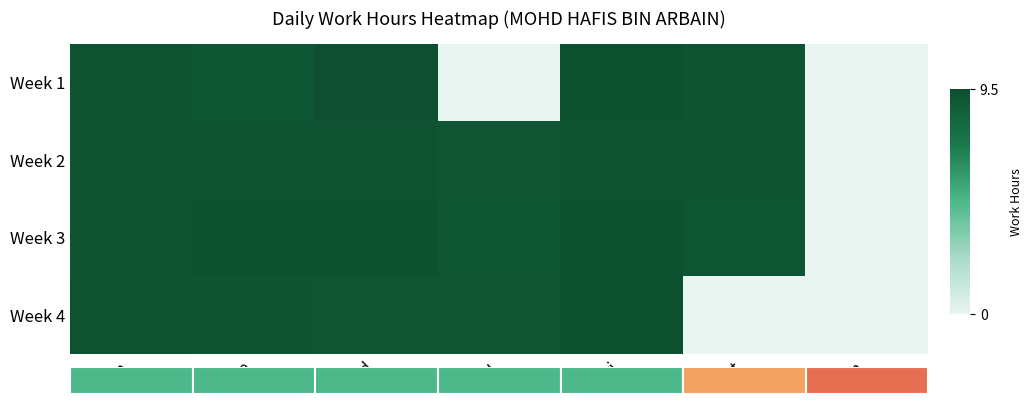

What is the difference between the maximum and minimum values in the Week 3 series?

9.4